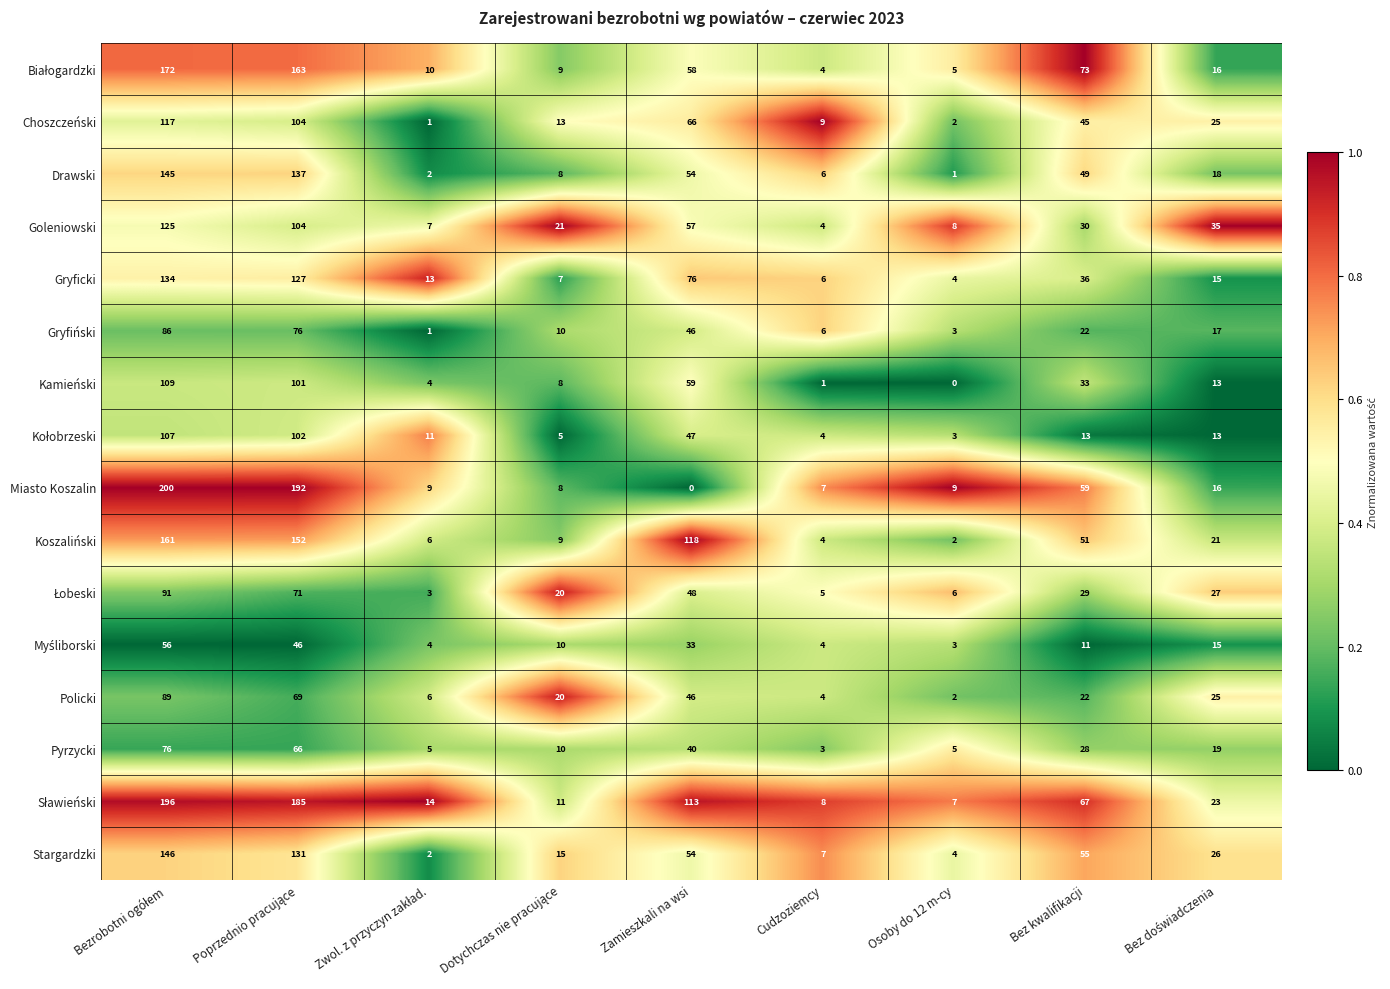

Which category has the lowest value in the Pyrzycki series?

Cudzoziemcy